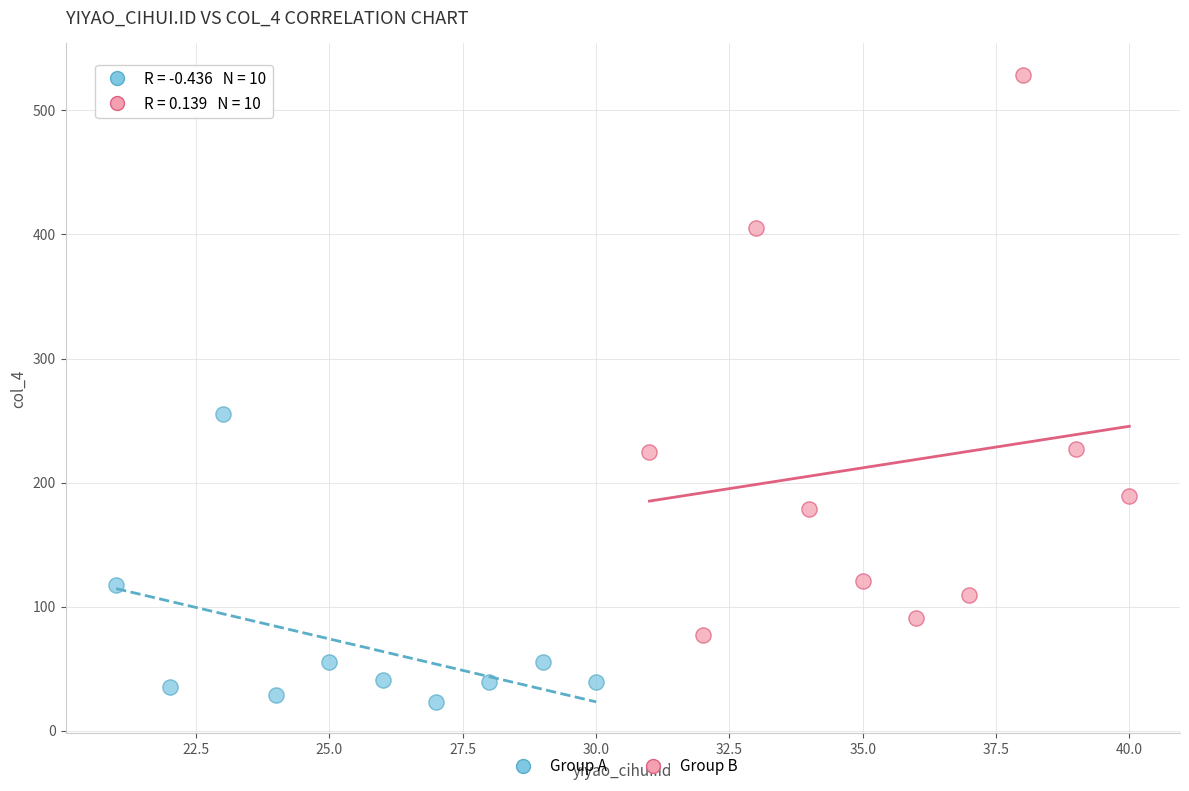

Which series reaches the minimum Y coordinate?

Group A